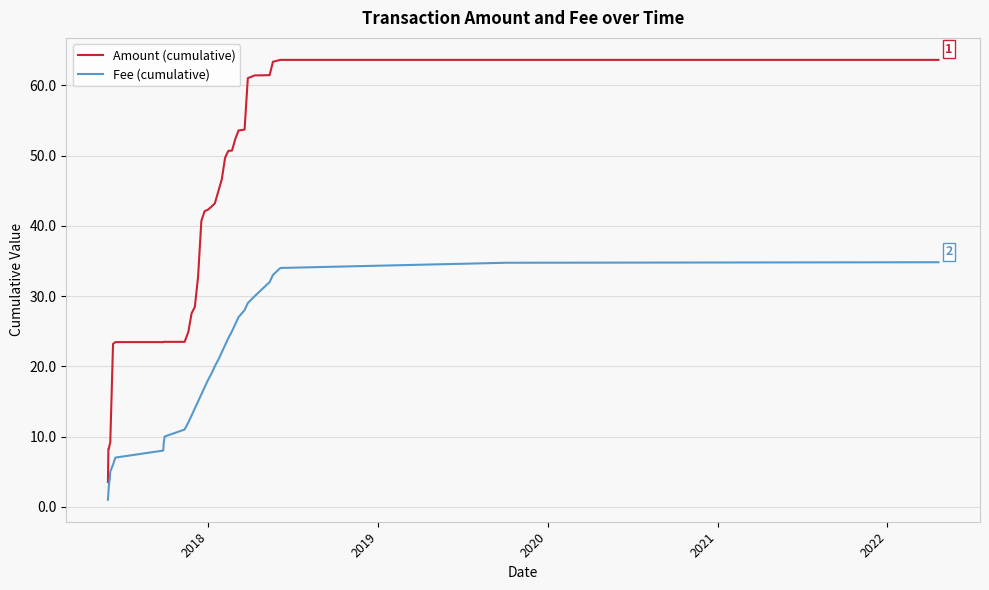

True or false: Fee (cumulative) and Amount (cumulative) cross at least once.

False